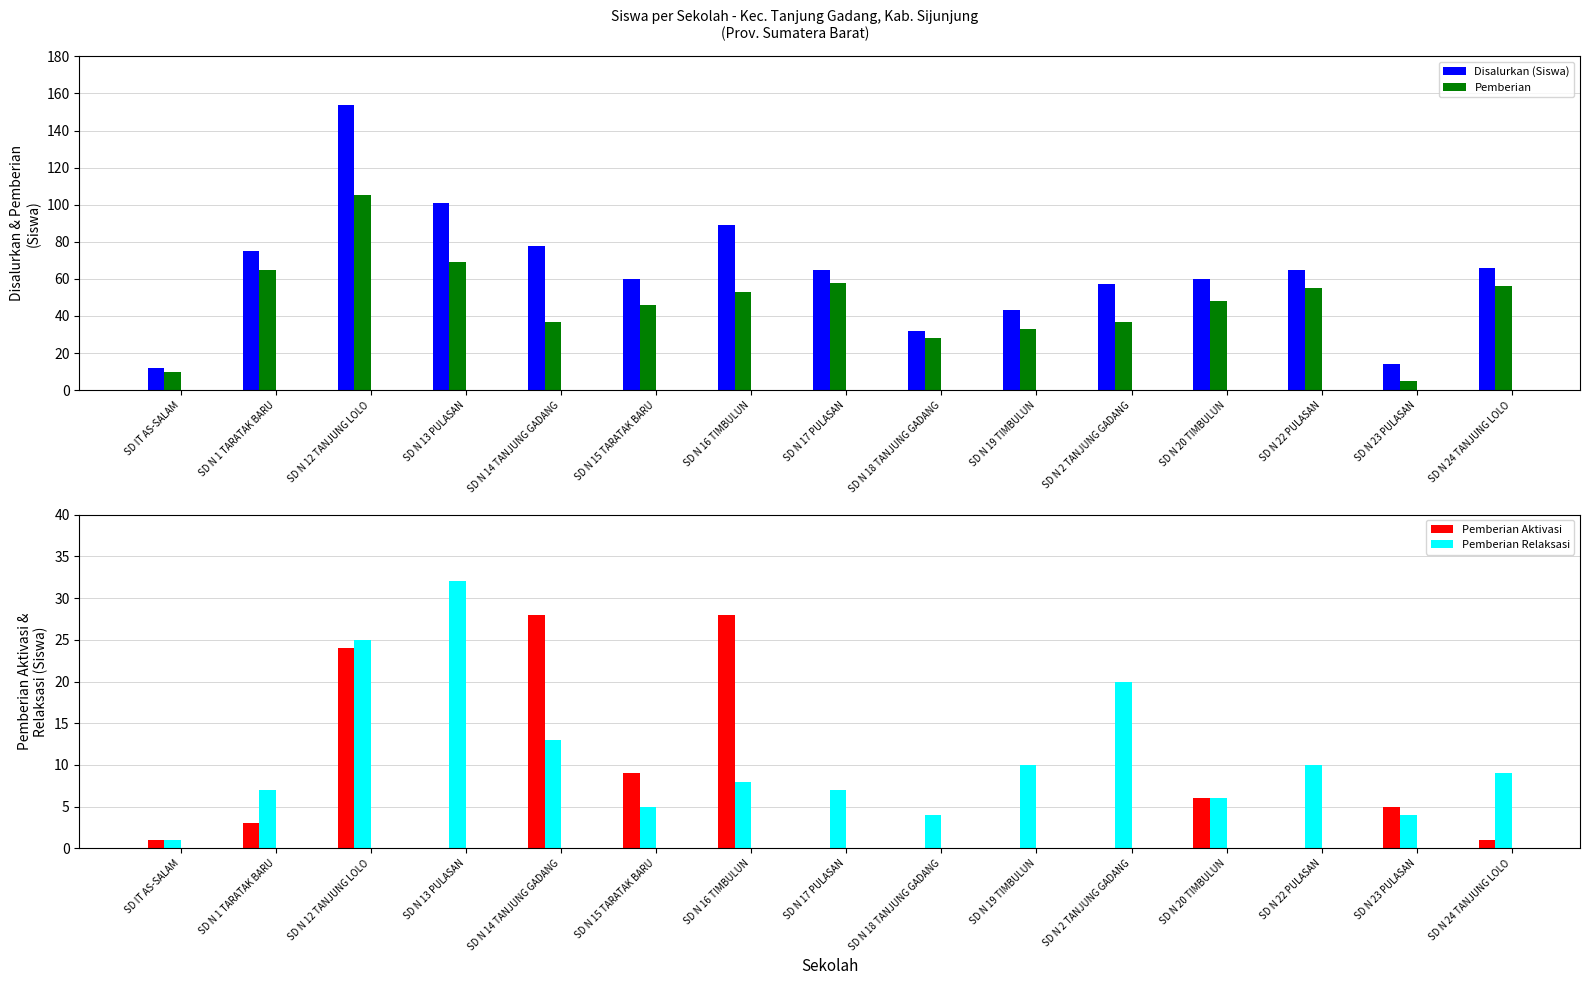

What is the label of the 10th bar from the left?

SD N 19 TIMBULUN